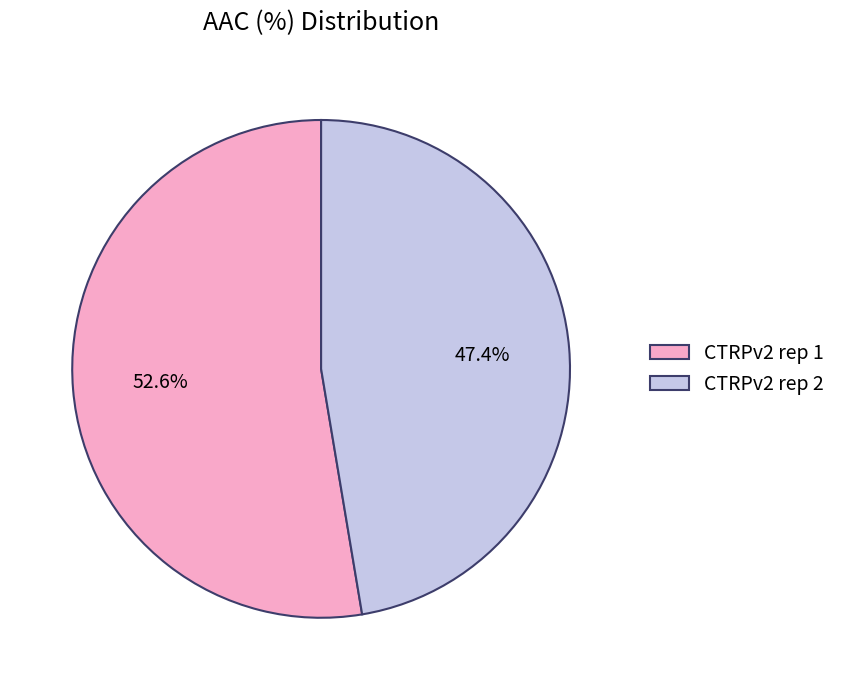

To the nearest percent, what portion does CTRPv2 rep 2 represent?

47%